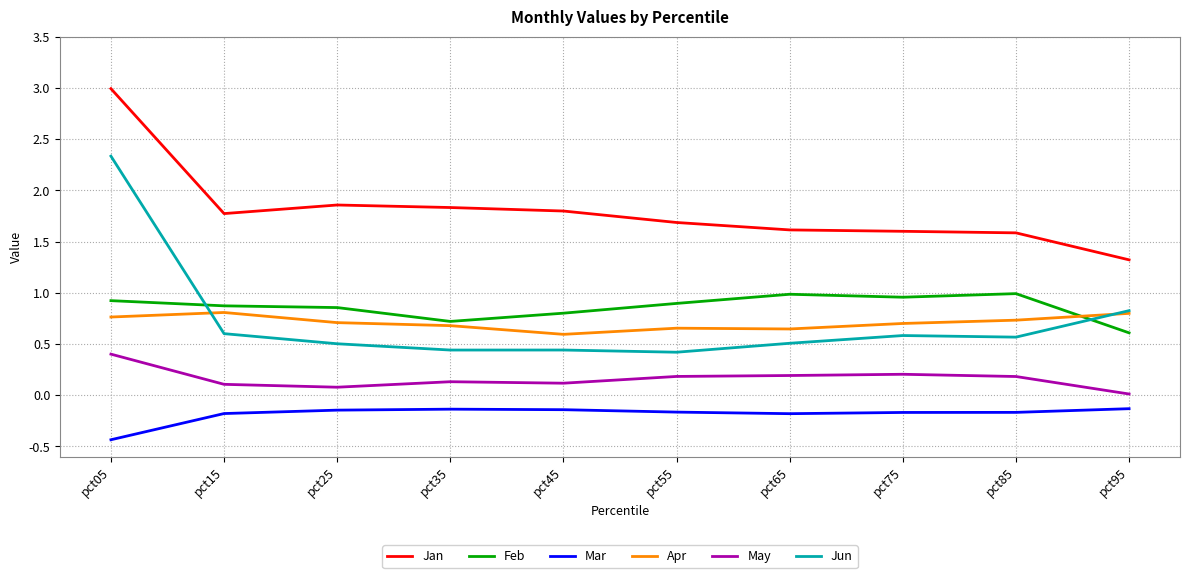

What is the maximum value for May?

0.4